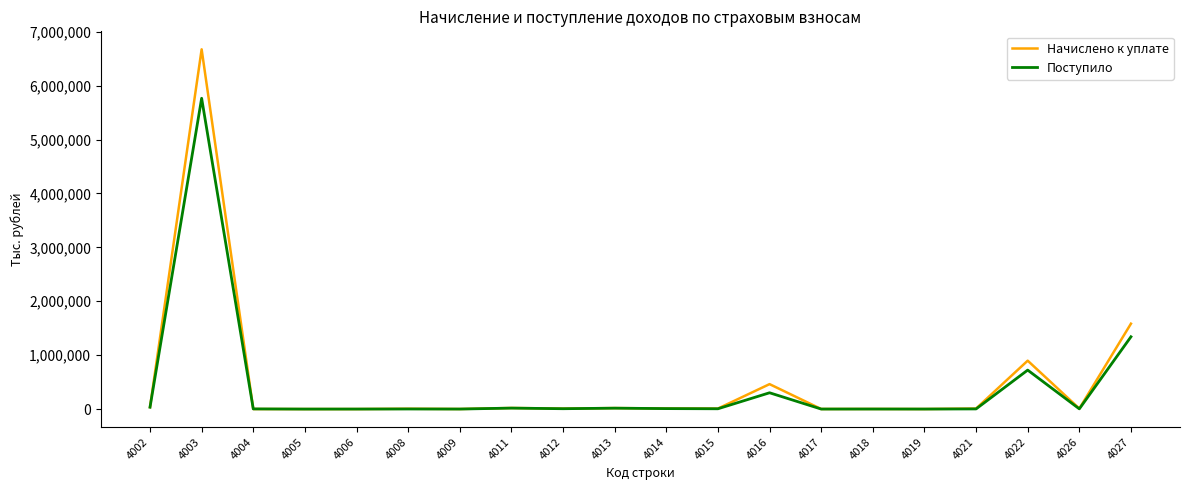

What is the greatest value displayed?

6674284